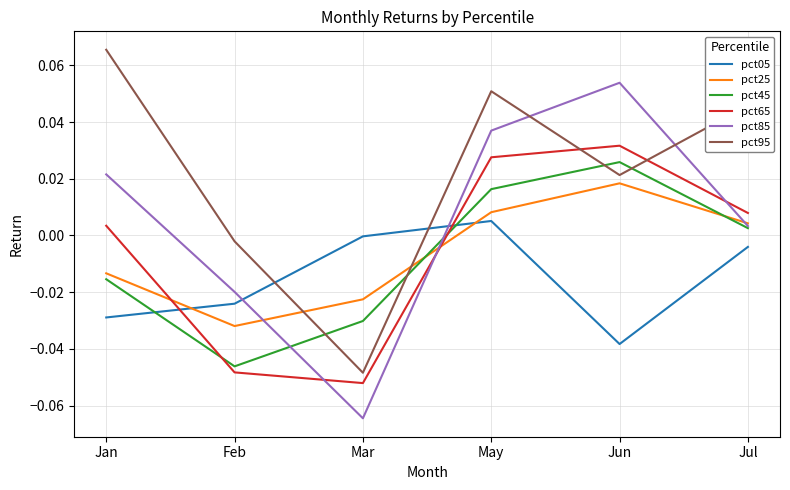

How many negative values does the pct85 series have?

2